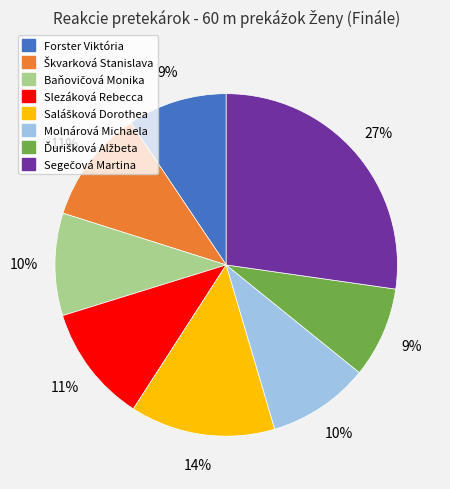

To the nearest percent, what portion does Slezáková Rebecca represent?

11%